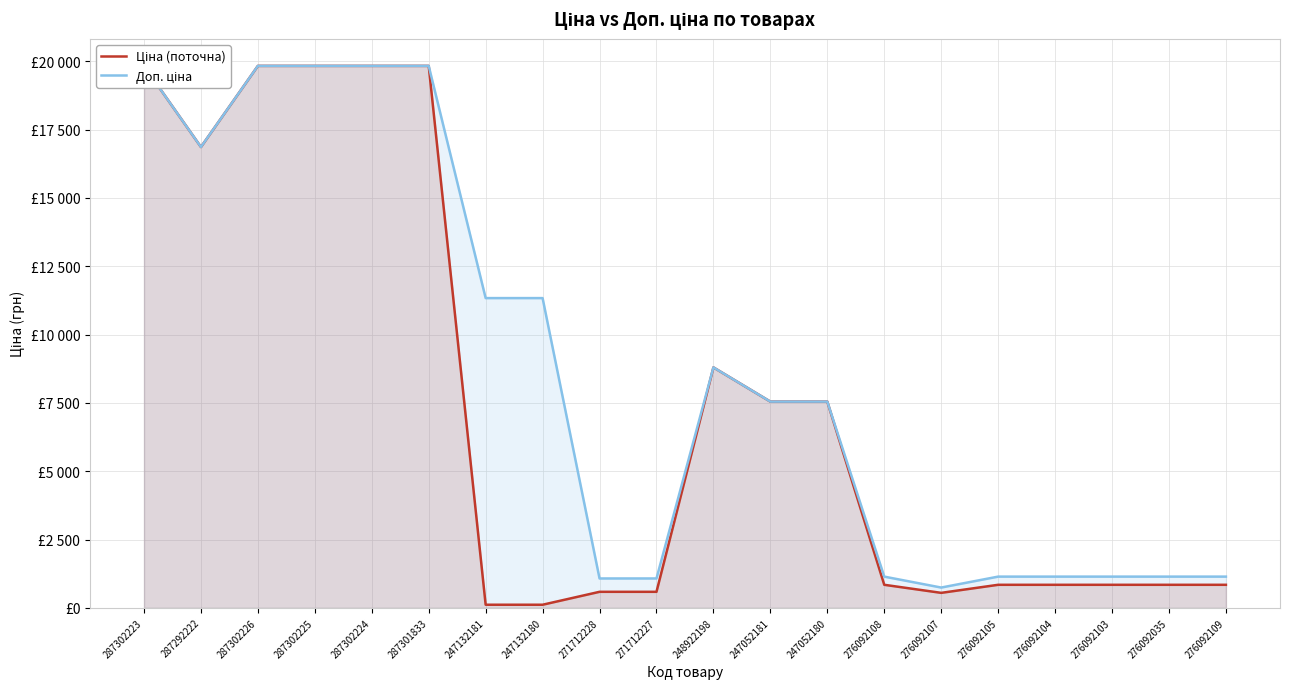

List the series in order of their peak value, highest first.

Ціна (поточна), Доп. ціна